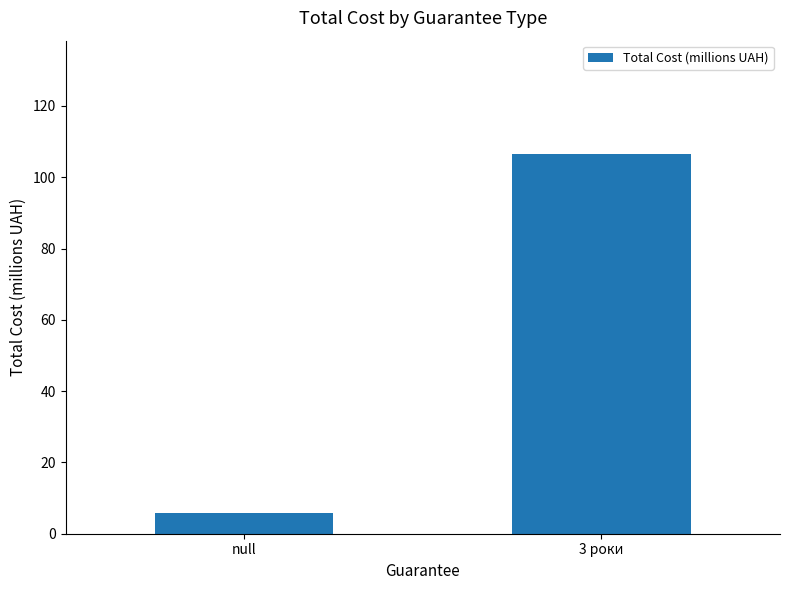

Rank the categories by value from highest to lowest.

3 роки, null